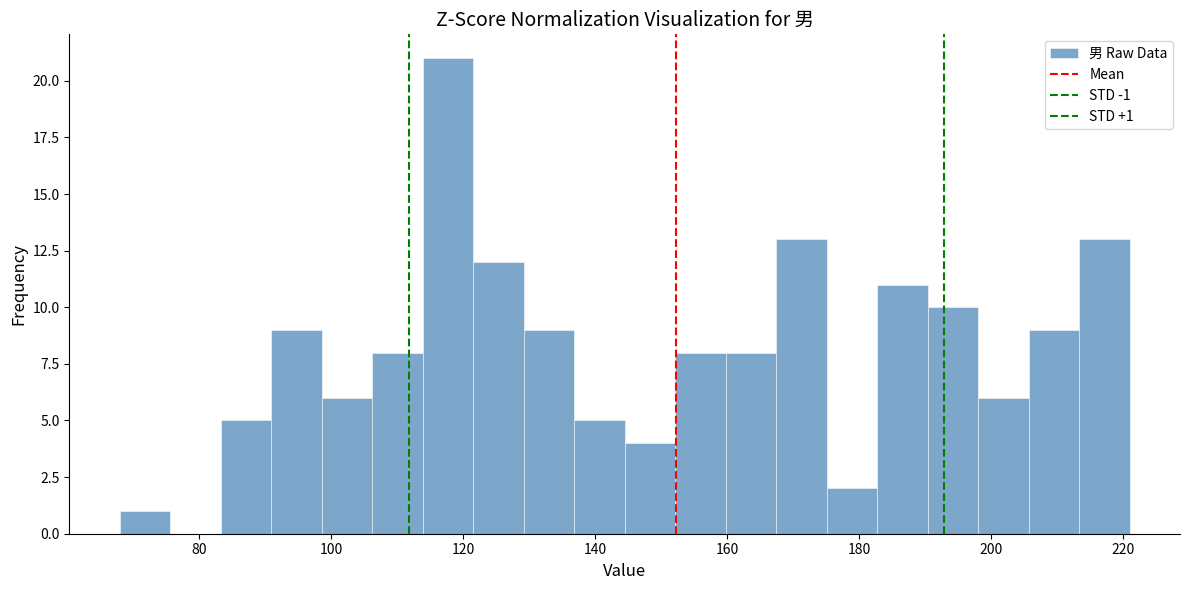

Around what value on the x-axis is the tallest bar? Give the approximate position of its centre, as read against the axis.

118